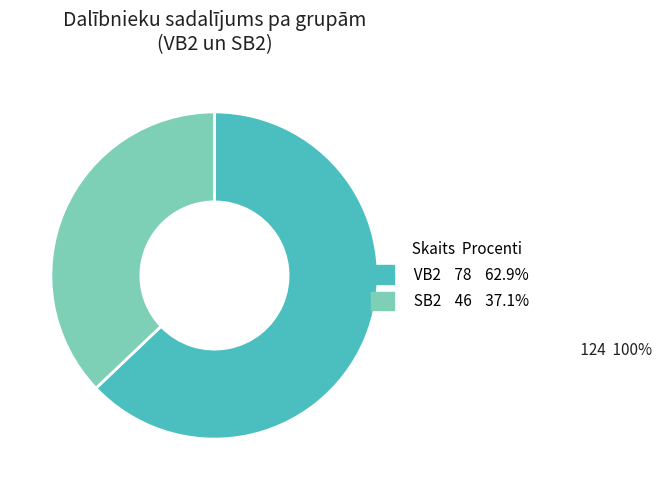

Combined, do SB2 and VB2 account for over 50%?

Yes